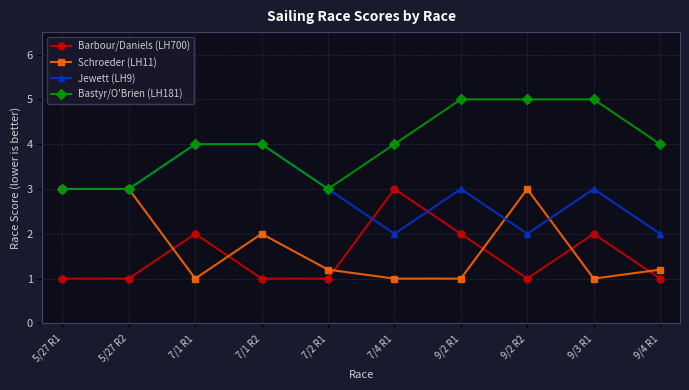

Reading right to left, transcribe all the data shown in this chart.

Barbour/Daniels (LH700): 1.0	2.0	1.0	2.0	3.0	1.0	1.0	2.0	1.0	1.0
Schroeder (LH11): 1.2	1.0	3.0	1.0	1.0	1.2	2.0	1.0	3.0	3.0
Jewett (LH9): 2.0	3.0	2.0	3.0	2.0	3.0	4.0	4.0	3.0	3.0
Bastyr/O'Brien (LH181): 4.0	5.0	5.0	5.0	4.0	3.0	4.0	4.0	3.0	3.0